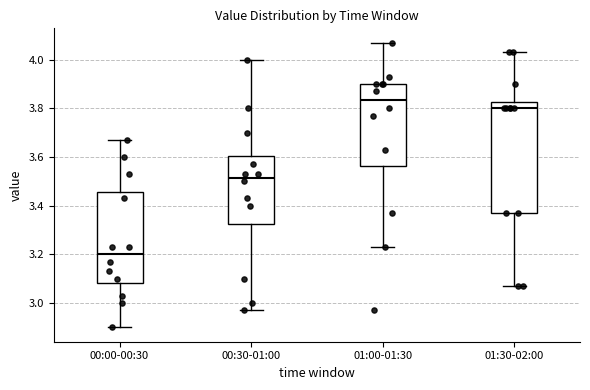

Which box is the tallest, from its lower edge to its upper edge?

01:30-02:00